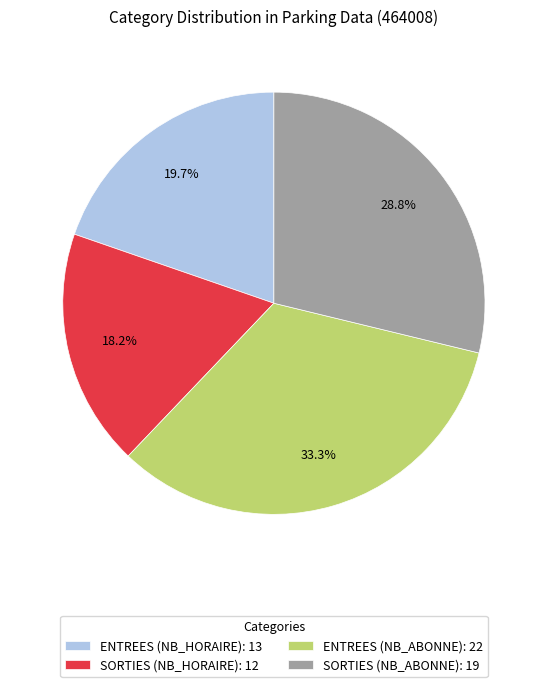

Between SORTIES (NB_HORAIRE) and ENTREES (NB_HORAIRE), which is larger?

ENTREES (NB_HORAIRE)